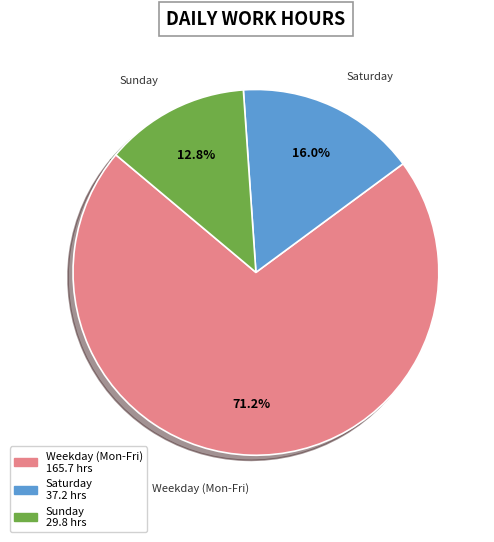

How many segments does this pie chart have?

3